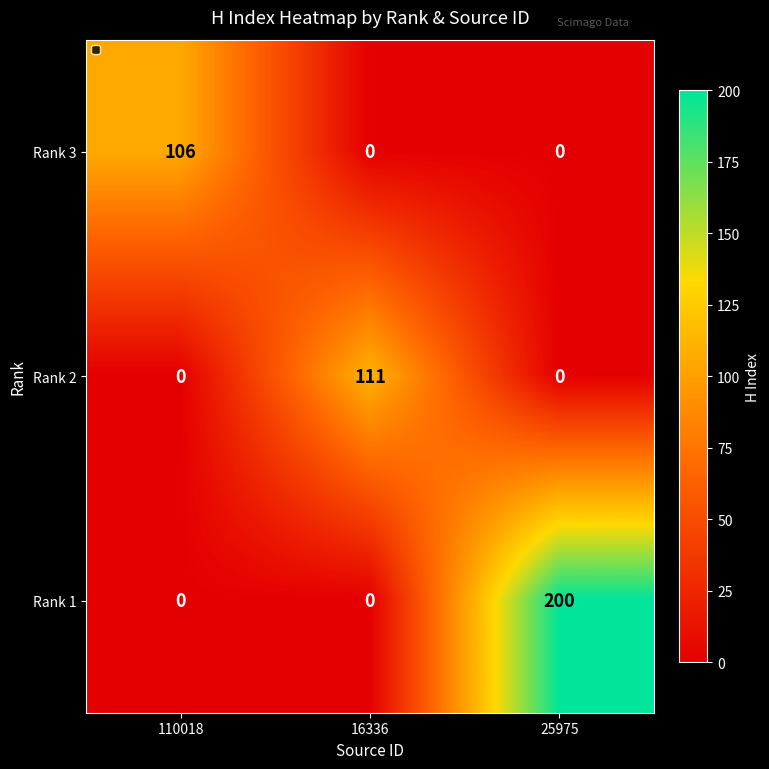

List the series in order of their peak value, highest first.

Rank 1, Rank 2, Rank 3